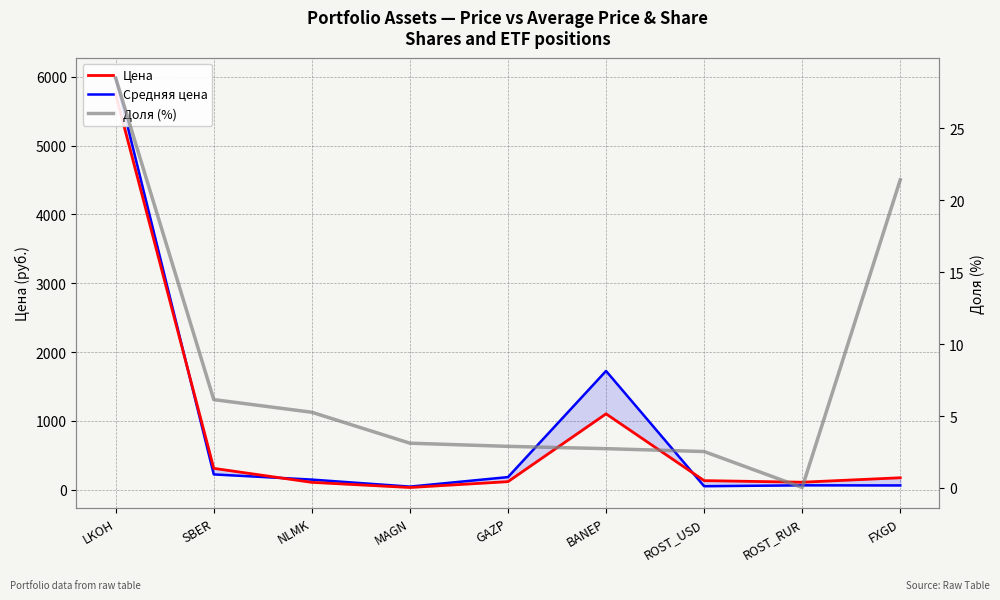

At how many categories does at least one series exceed 752?

2